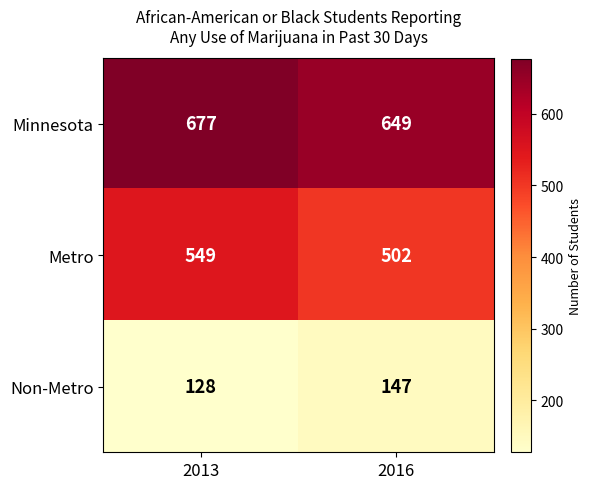

The Non-Metro series shows 147 at 2016. True or false?

True